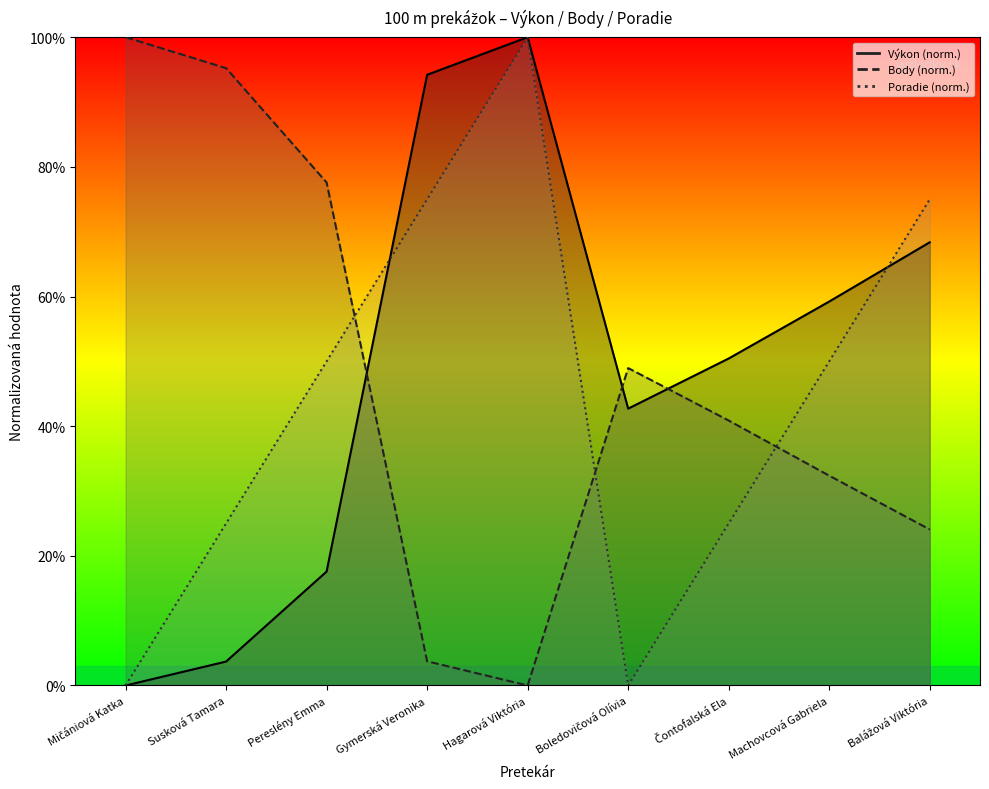

Does the chart display data point markers on the line(s)?

No